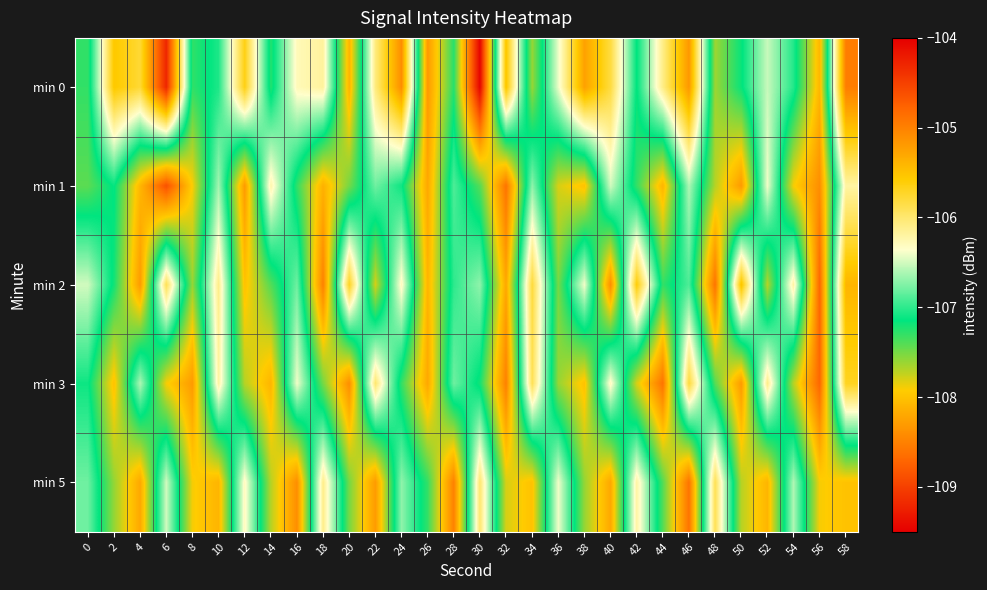

What is the minimum value shown in the chart?

-109.5